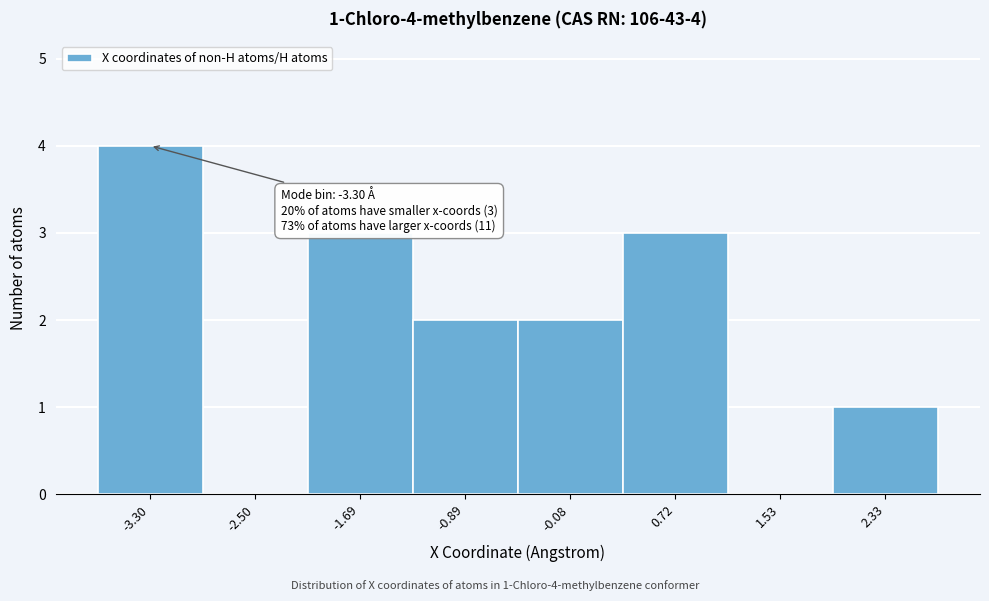

Which range on the x-axis has the tallest bar?

-3.7 to -2.9